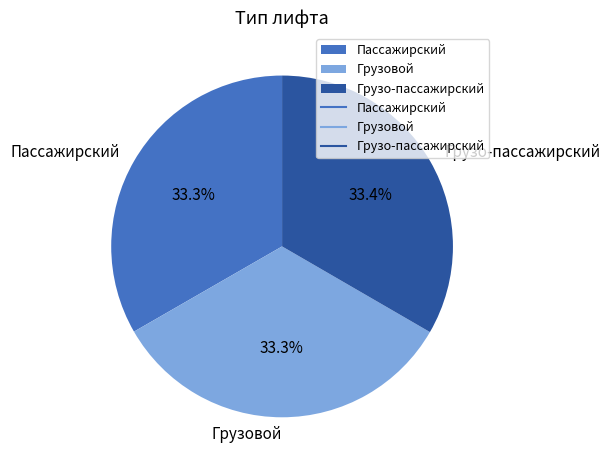

Approximately how many times larger is the value at Грузо-пассажирский compared to Грузовой?

1.0